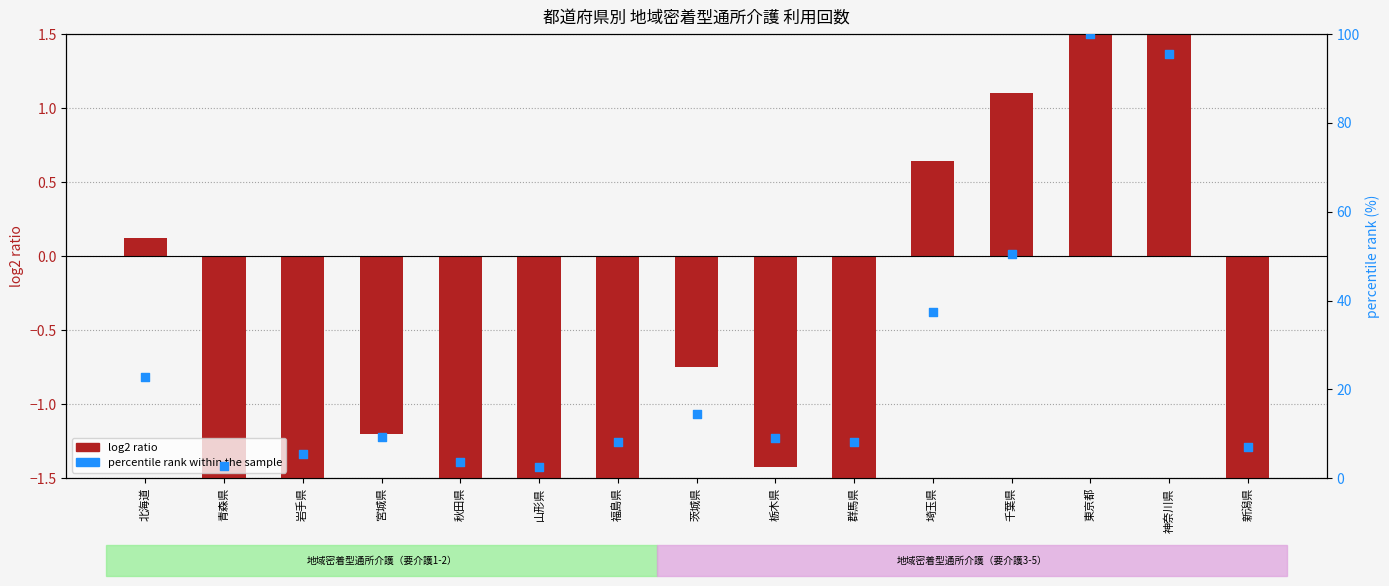

At which category is the sum across all series the highest?

東京都